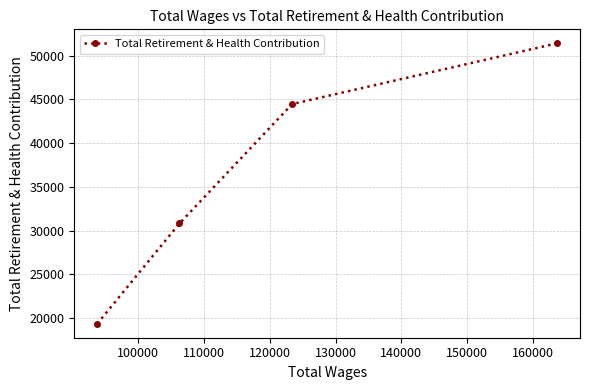

What is the sum of all values?

146057